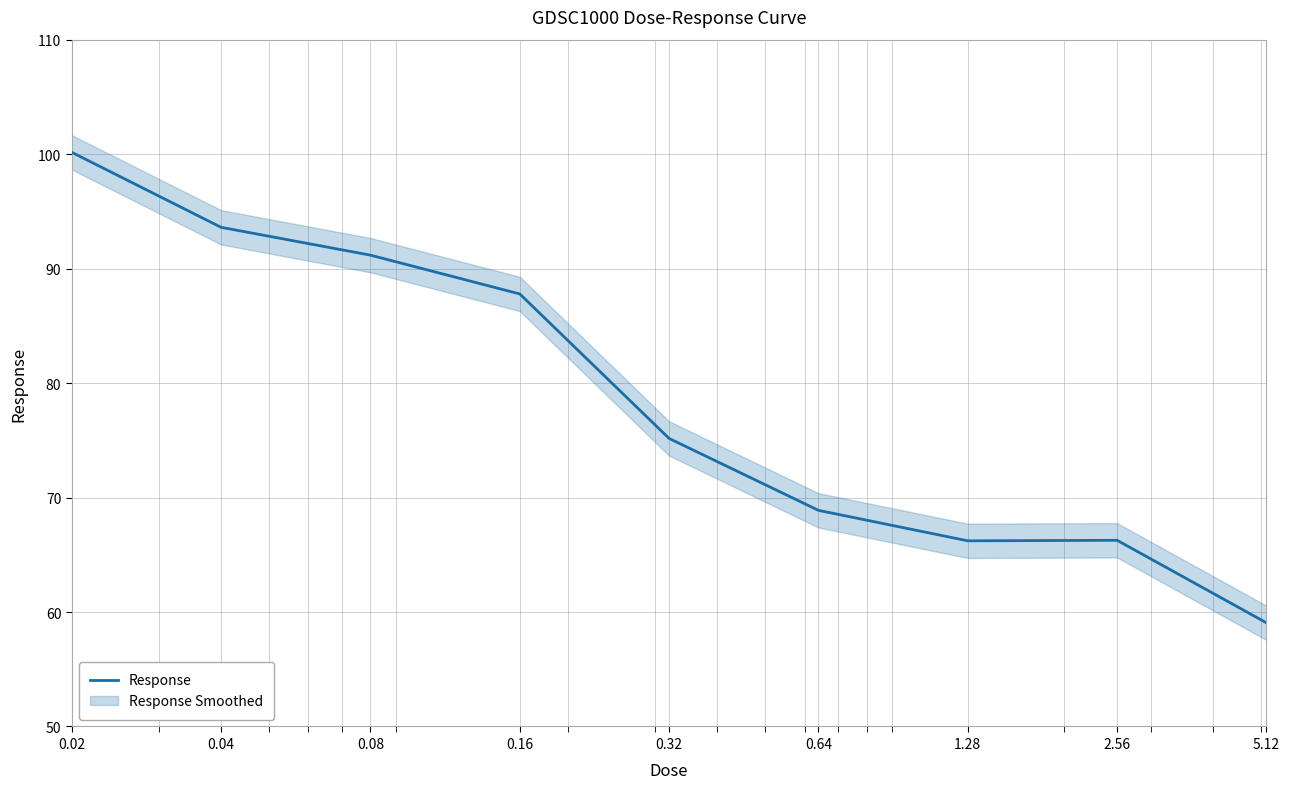

True or false: the data shows 93.6 at 0.04.

True